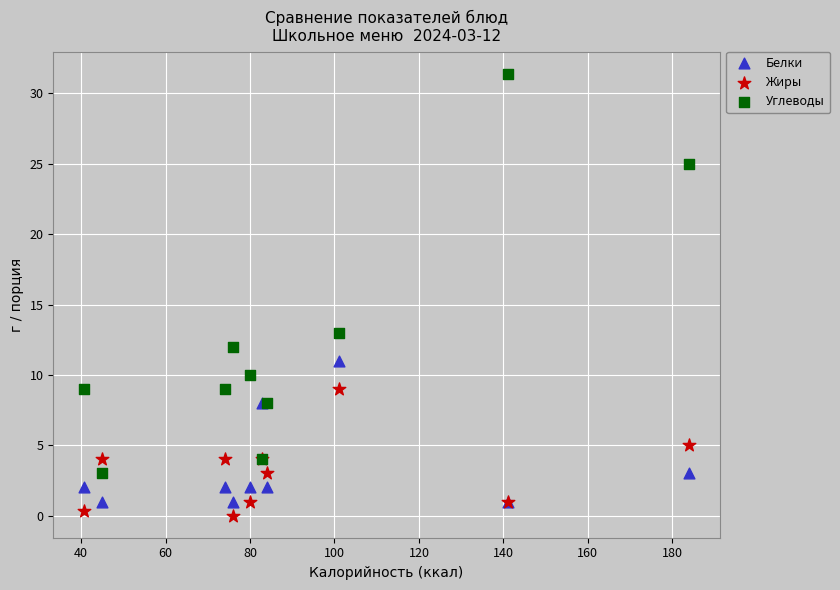

Across all series, what Y value is closest to 15?

13.0